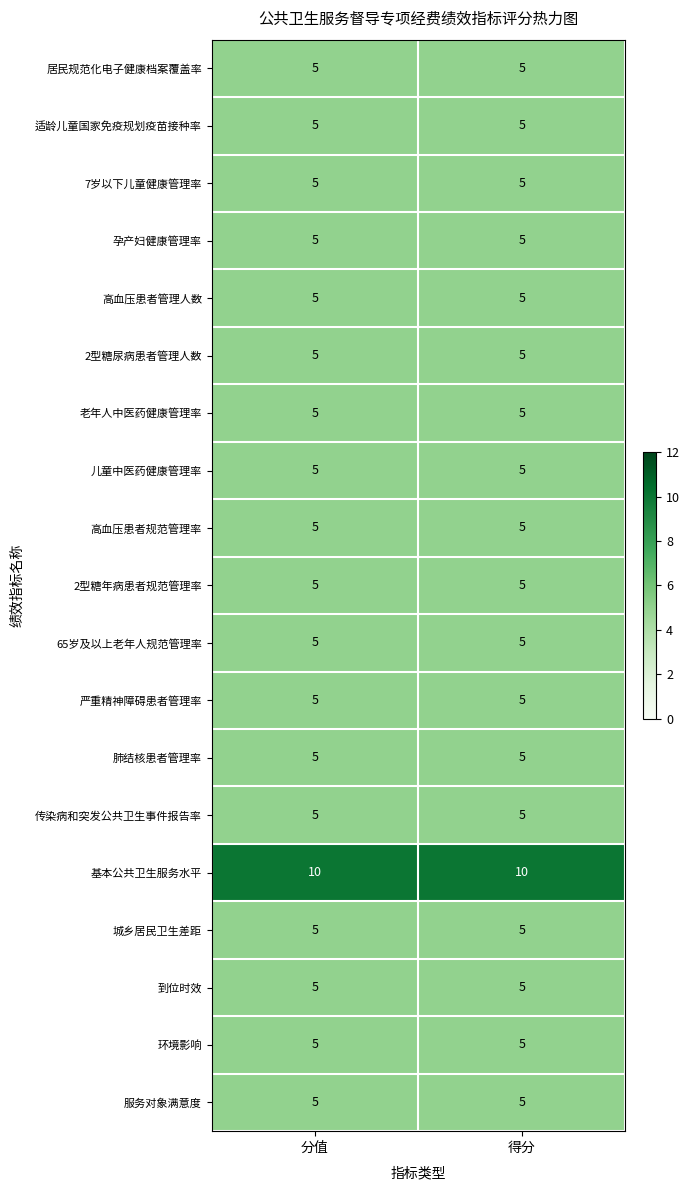

At how many categories does at least one series exceed 9?

2